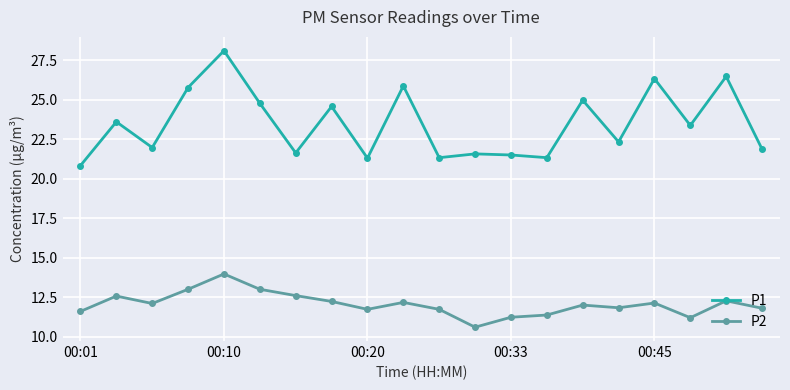

List the series in order of their peak value, highest first.

P1, P2